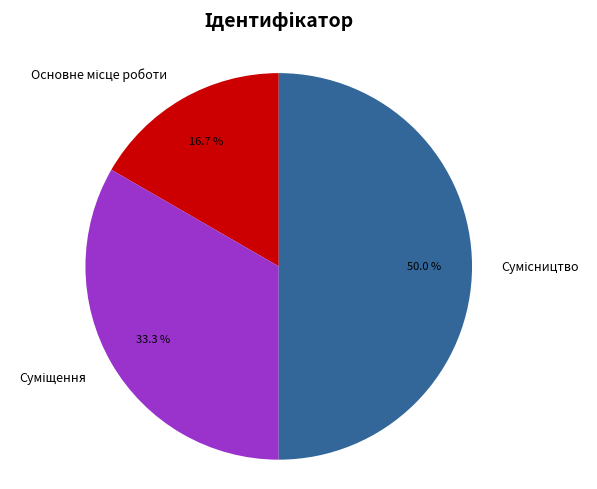

How many slices are in this pie chart?

3